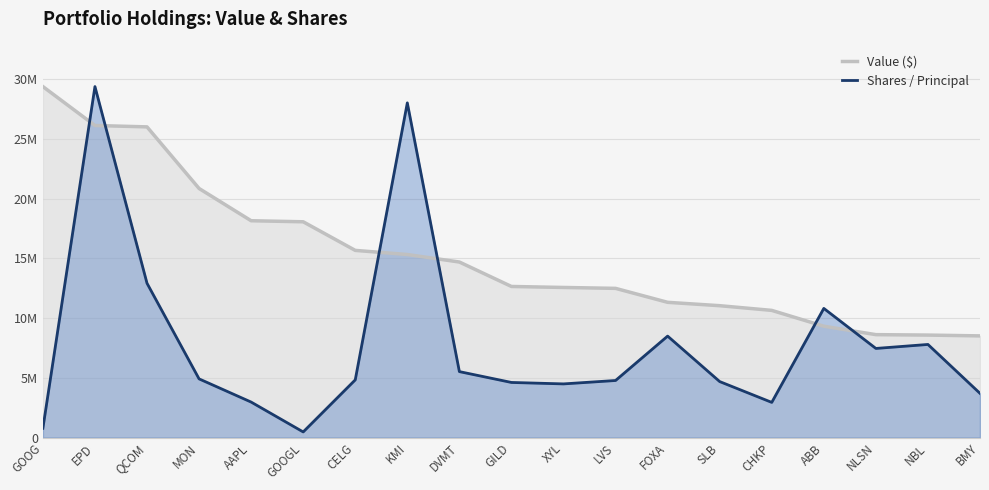

Is the value of Shares / Principal at BMY greater than the value of Value ($) at XYL?

No